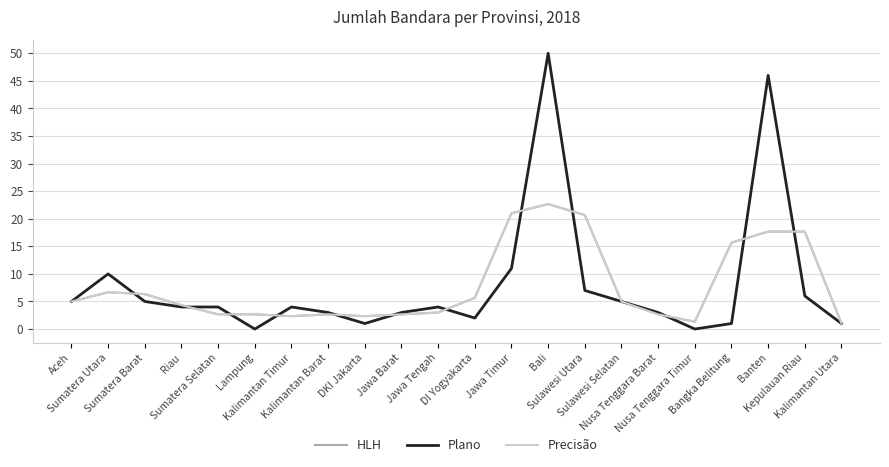

Does the chart have visible grid lines?

Yes